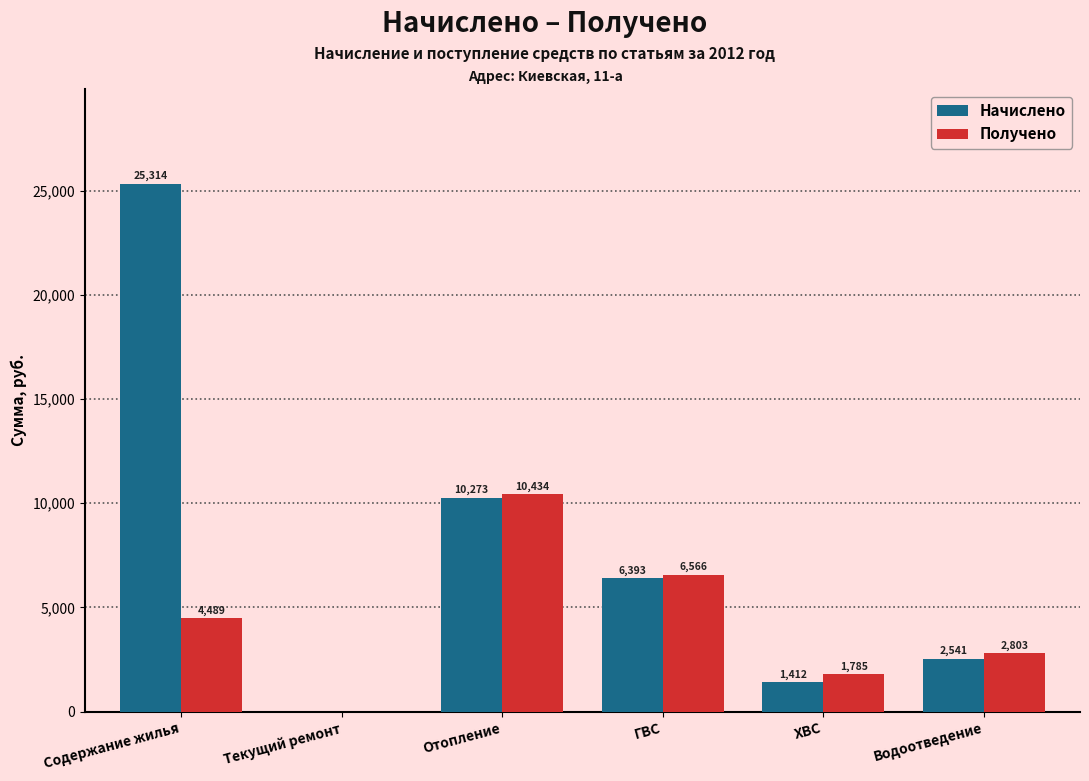

What is the total value across all series at Отопление?

20706.6